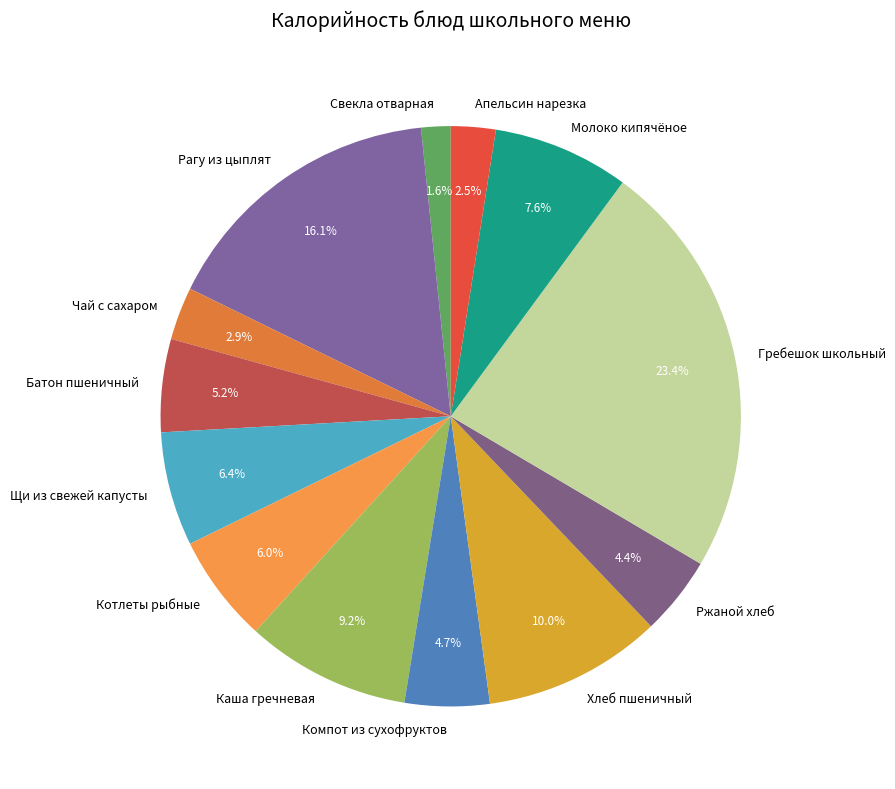

Which category has the smallest portion of the pie?

Свекла отварная